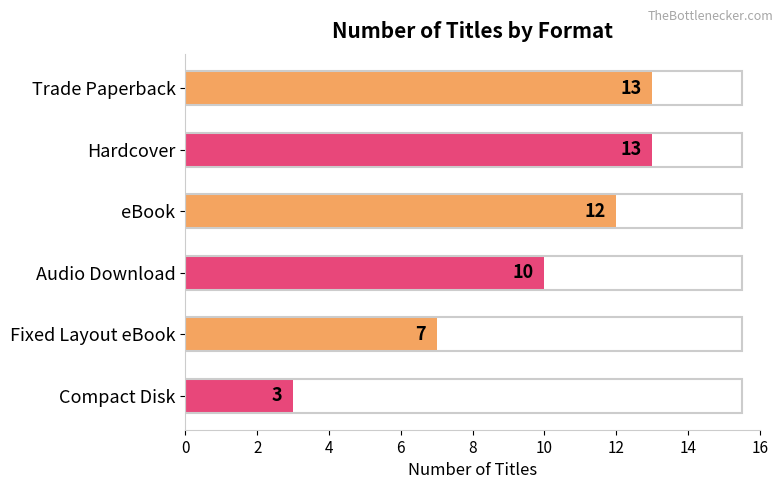

What is the average value?

10